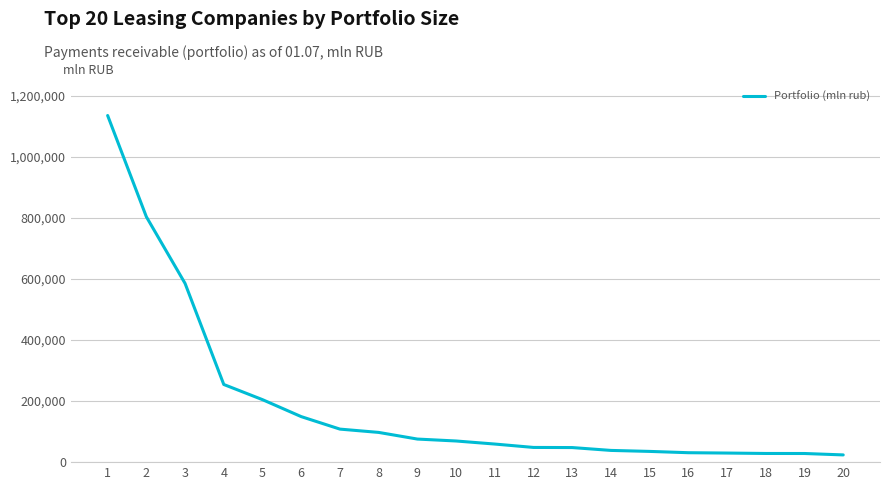

What is the maximum value shown in the chart?

1136434.0